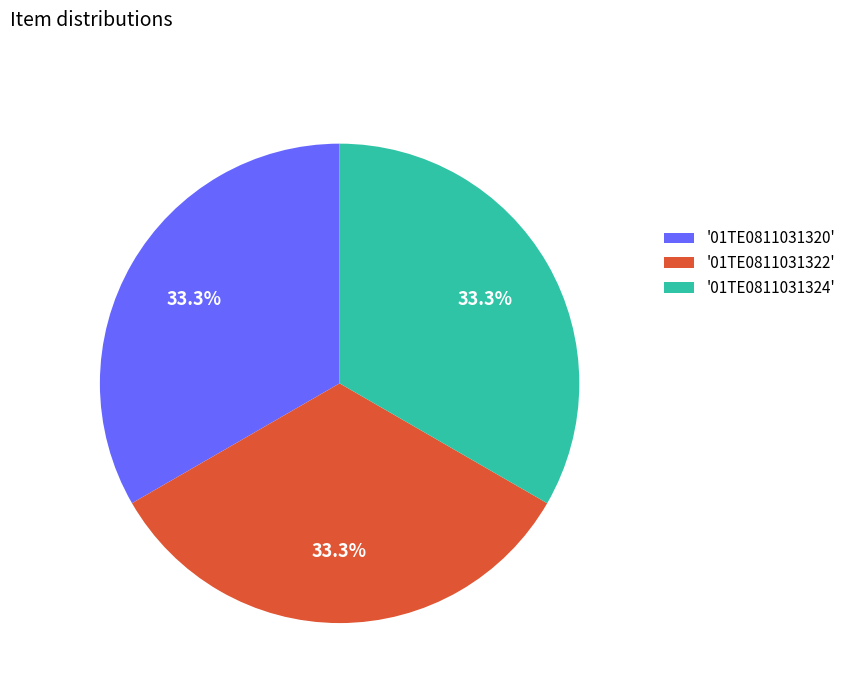

Is there any slice that represents more than half of the pie?

No